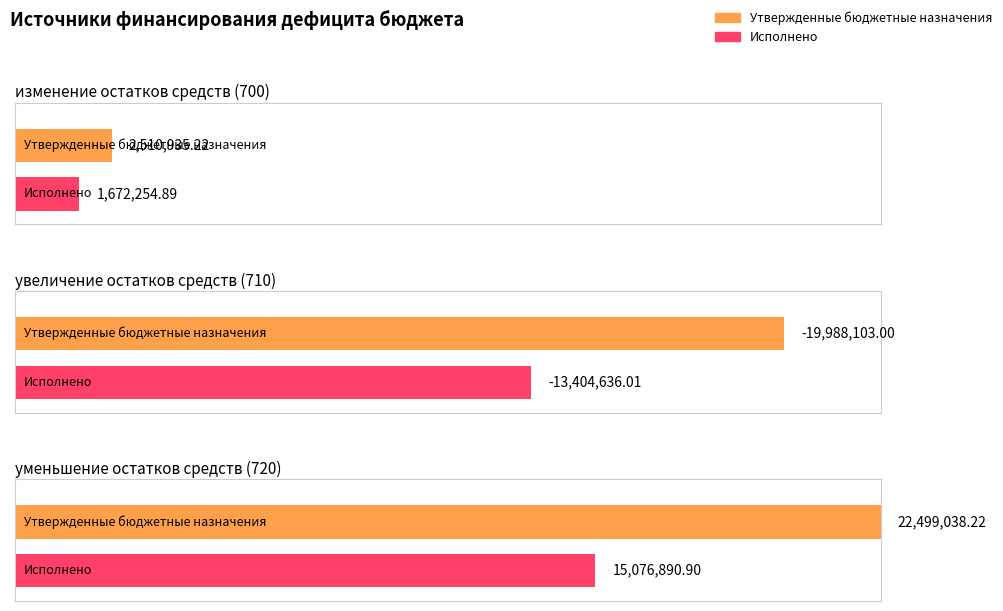

What are all the series names shown in the legend?

Утвержденные бюджетные назначения, Исполнено